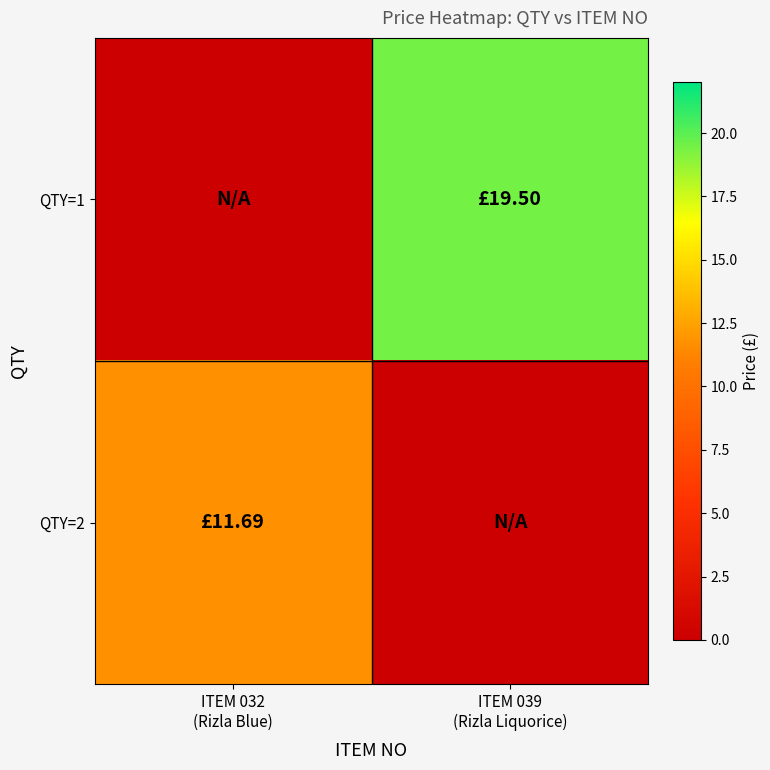

What is the difference between the highest and lowest values at ITEM 032
(Rizla Blue)?

11.7